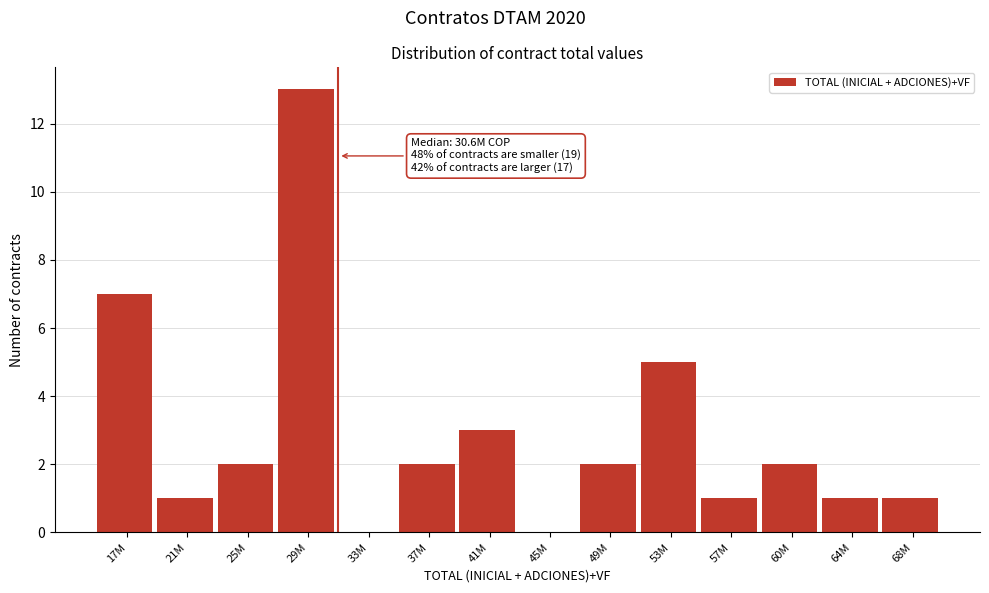

Reading right to left, extract all data points from this chart.

68M=1	64M=1	60M=2	57M=1	53M=5	49M=2	45M=0	41M=3	37M=2	33M=0	29M=13	25M=2	21M=1	17M=7